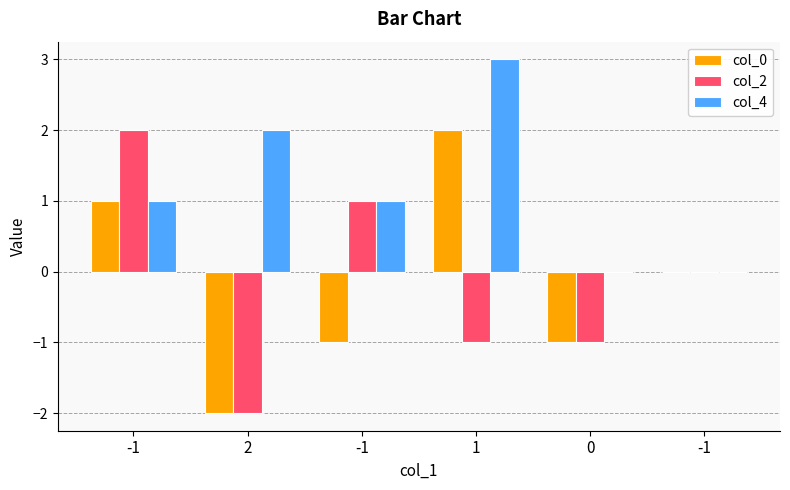

What is the sum of all col_0 values?

-1